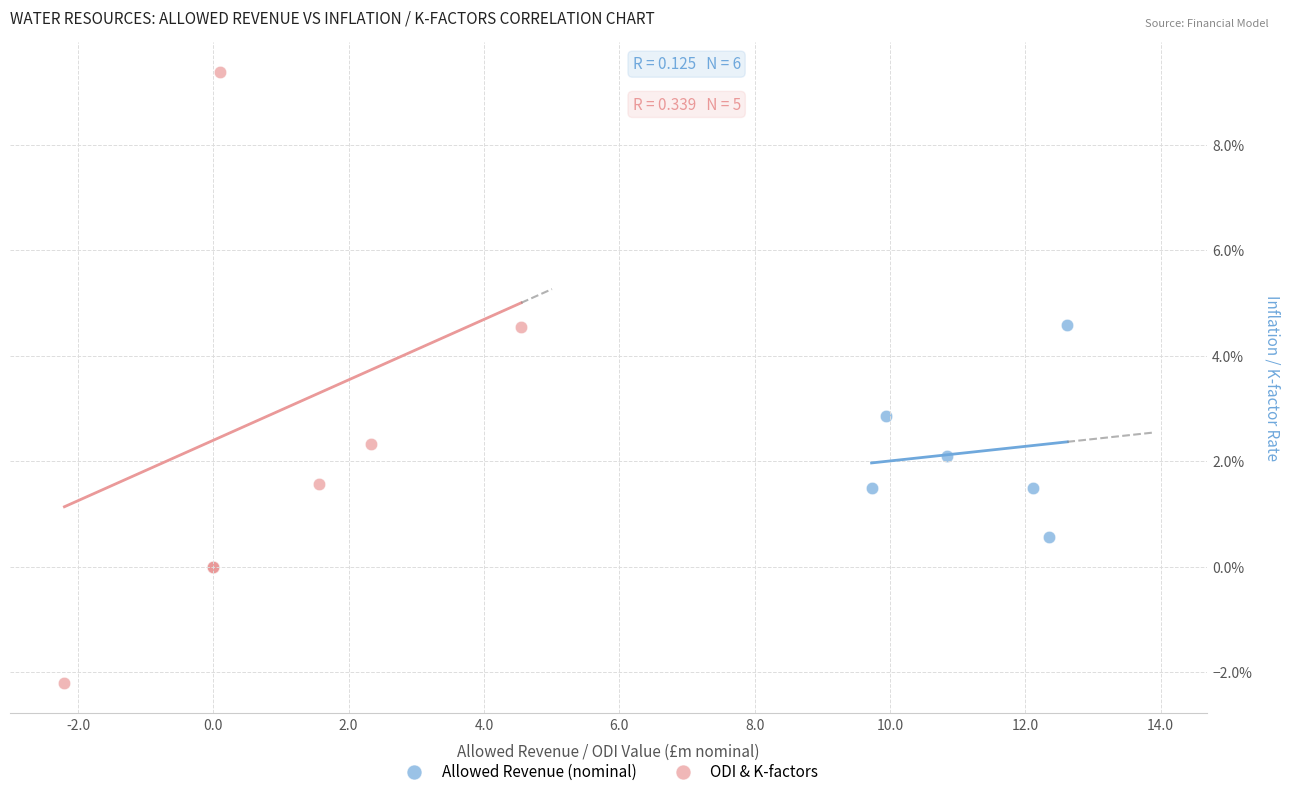

What are all the series names shown in the legend?

Allowed Revenue (nominal), ODI & K-factors